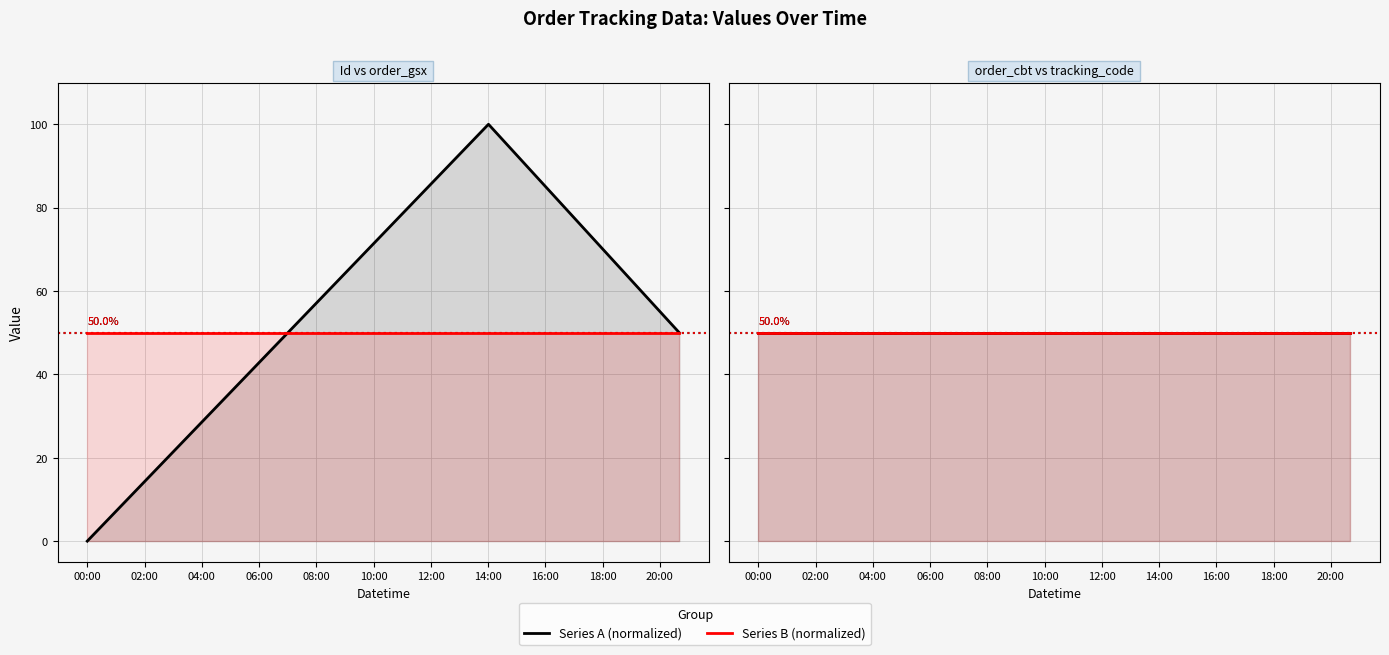

What is the label of the 3rd point from the left?

04:00